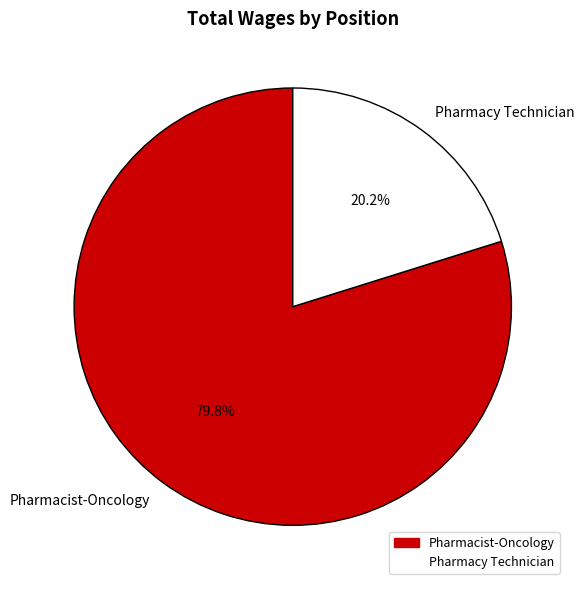

Which slice represents more than half of the pie?

Pharmacist-Oncology